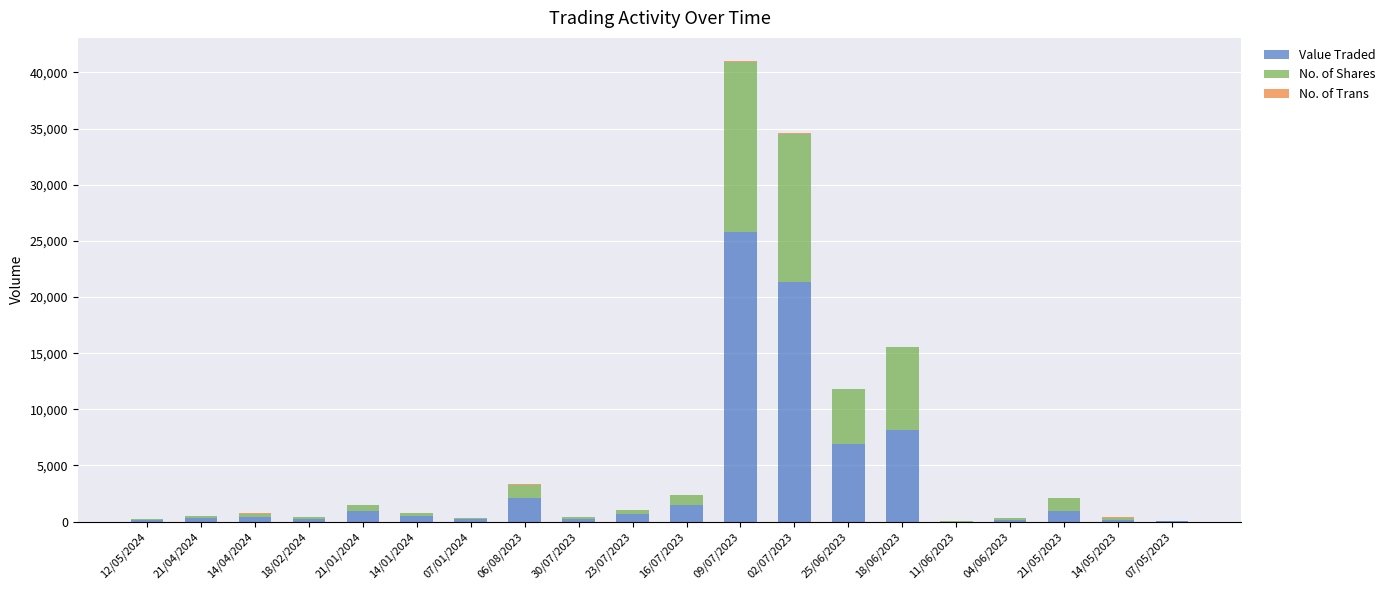

At which category is the sum across all series the highest?

09/07/2023